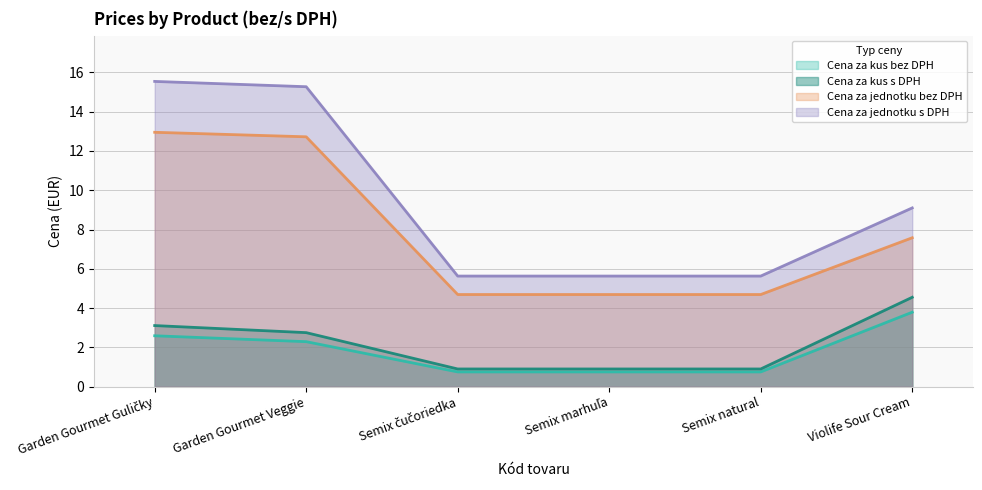

What is the difference between the maximum and minimum values in the Cena za jednotku s DPH series?

9.9